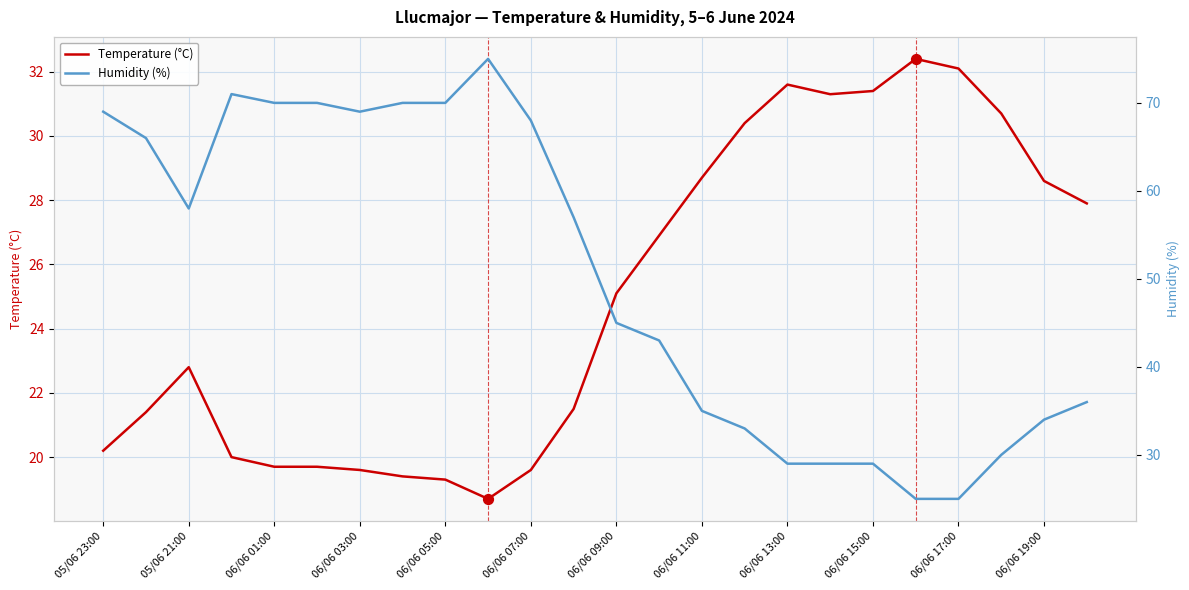

The Temperature (°C) series shows 33.7 at 06/06 01:00. True or false?

False